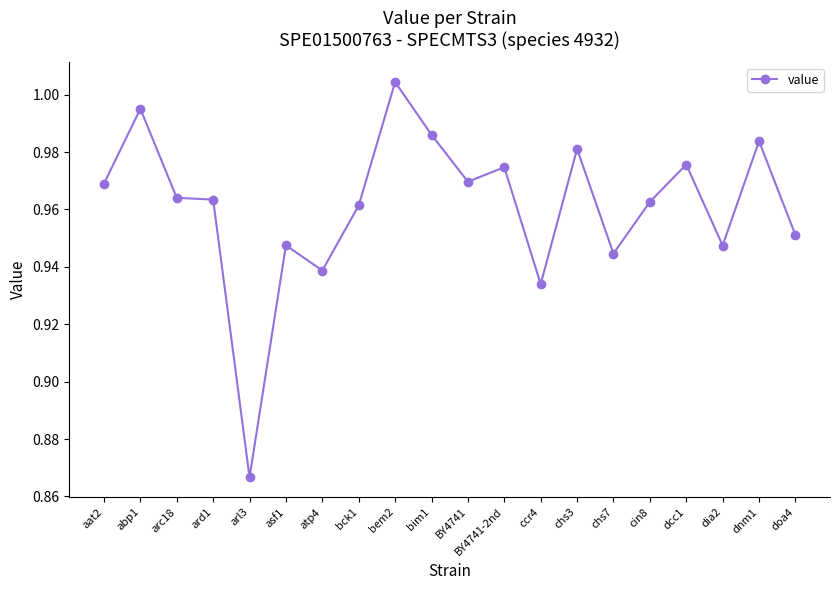

True or false: there are more than 2 points higher than both neighbors.

True